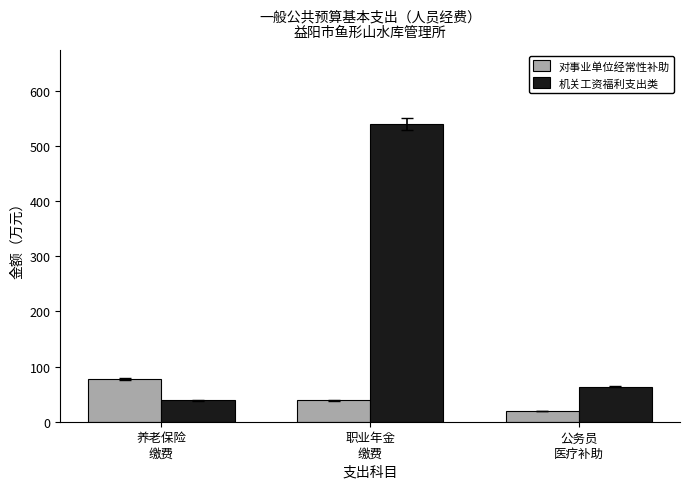

What is the label of the 3rd bar from the right?

养老保险
缴费